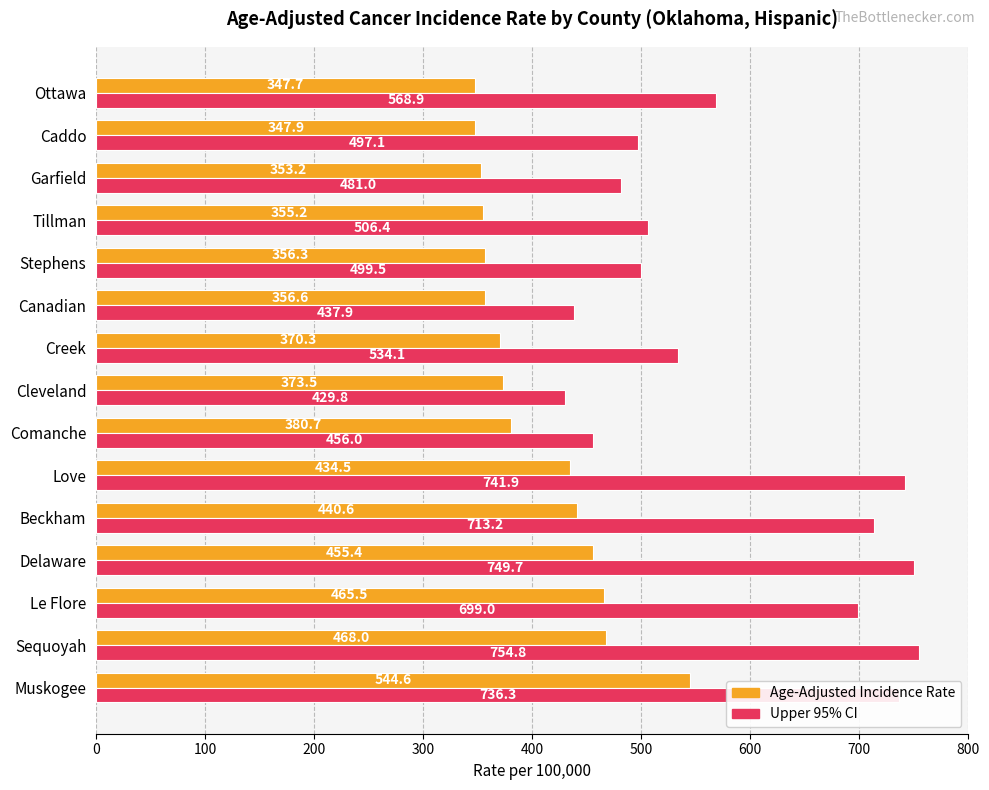

What is the smallest value displayed?

347.7